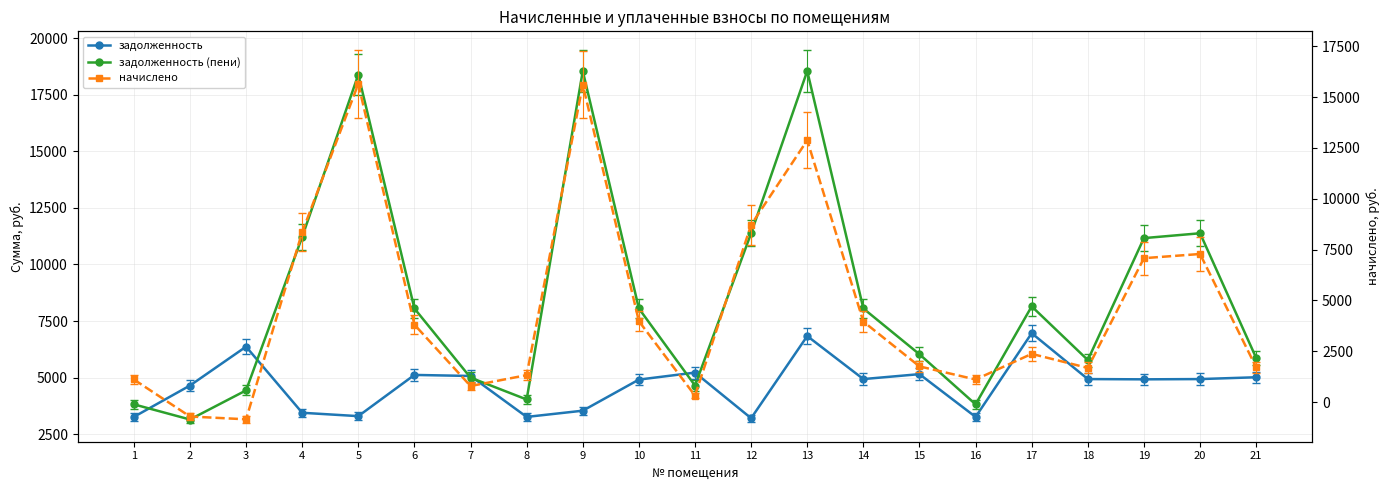

Which series has the largest range (max minus min)?

начислено